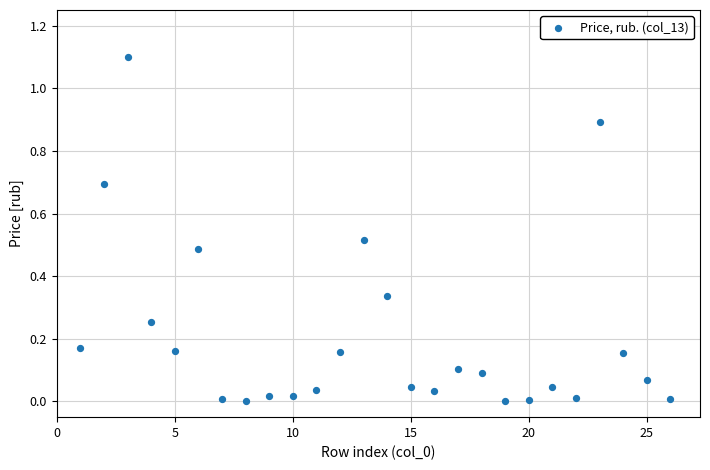

What is the range of Y values (max minus min)?

1.1